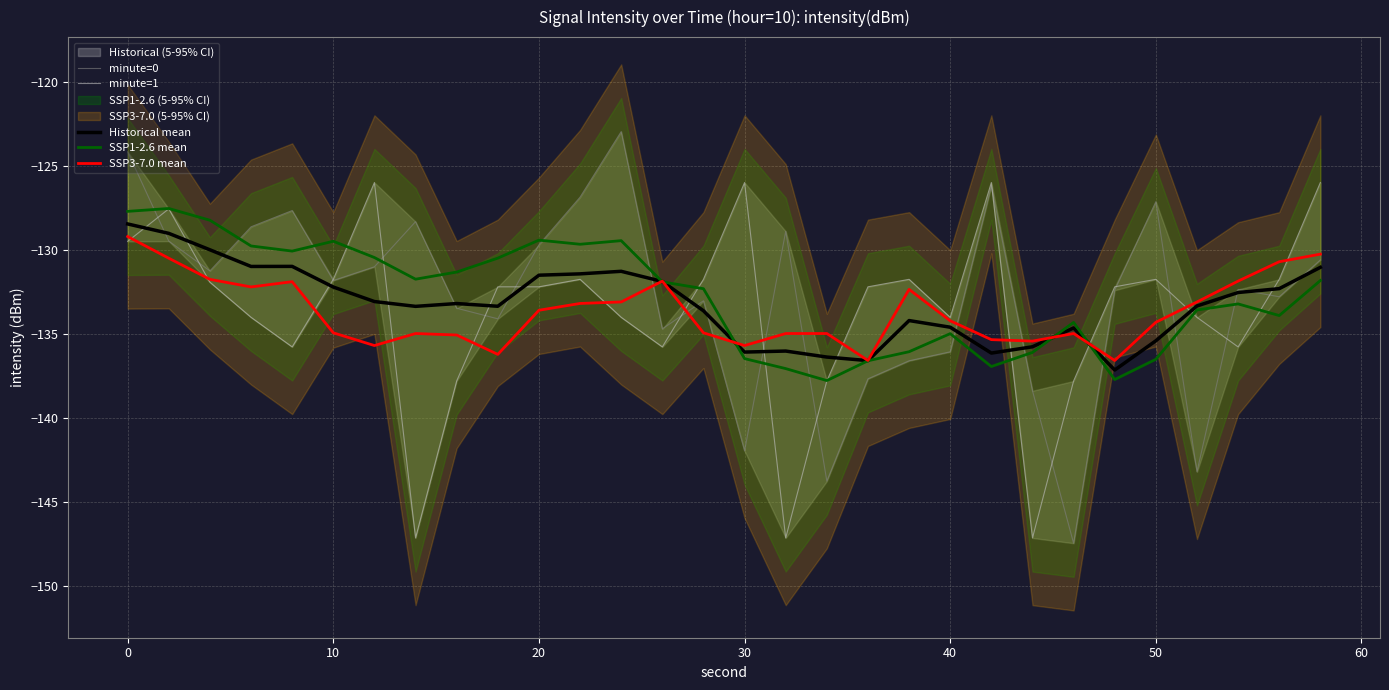

What is the maximum value for SSP3-7.0 mean?

-129.2